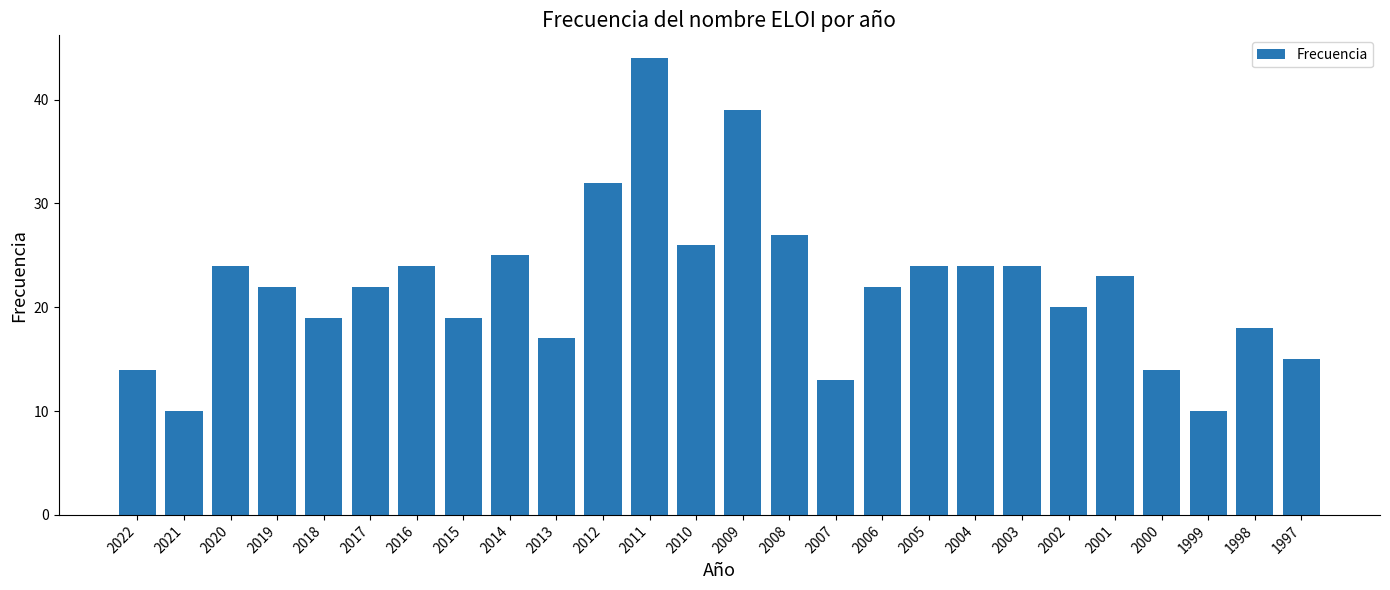

Reading right to left, transcribe all the data shown in this chart.

1997=15	1998=18	1999=10	2000=14	2001=23	2002=20	2003=24	2004=24	2005=24	2006=22	2007=13	2008=27	2009=39	2010=26	2011=44	2012=32	2013=17	2014=25	2015=19	2016=24	2017=22	2018=19	2019=22	2020=24	2021=10	2022=14